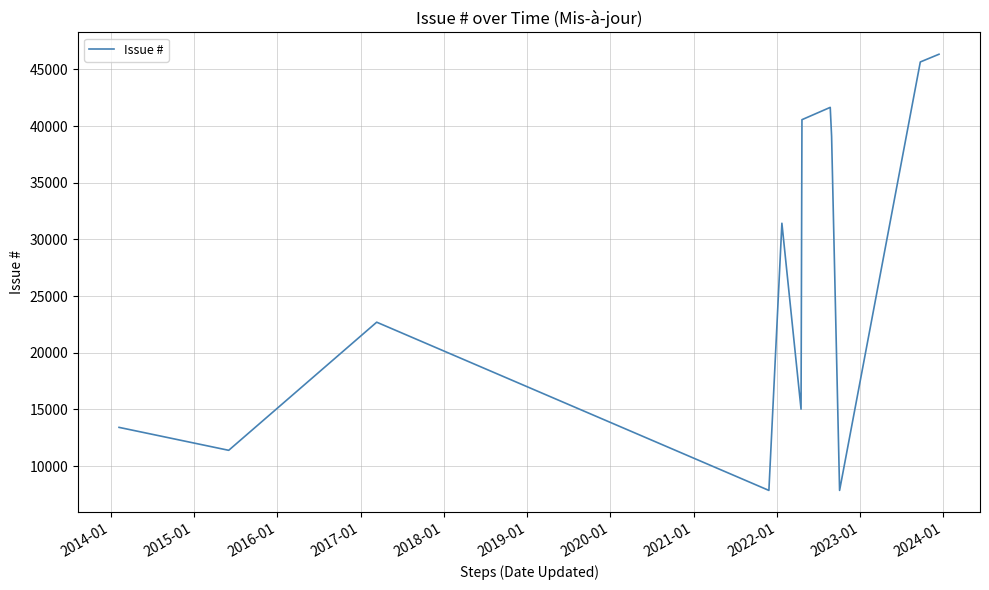

What is the smallest value displayed?

7859